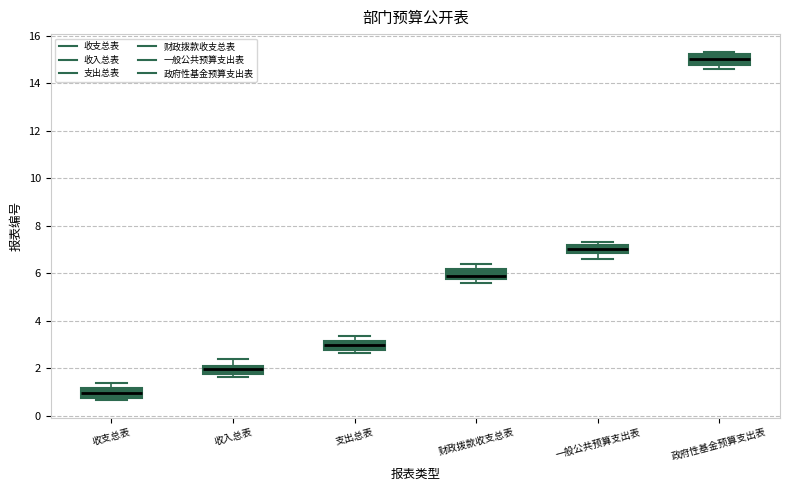

Which box has the highest median line?

政府性基金预算支出表